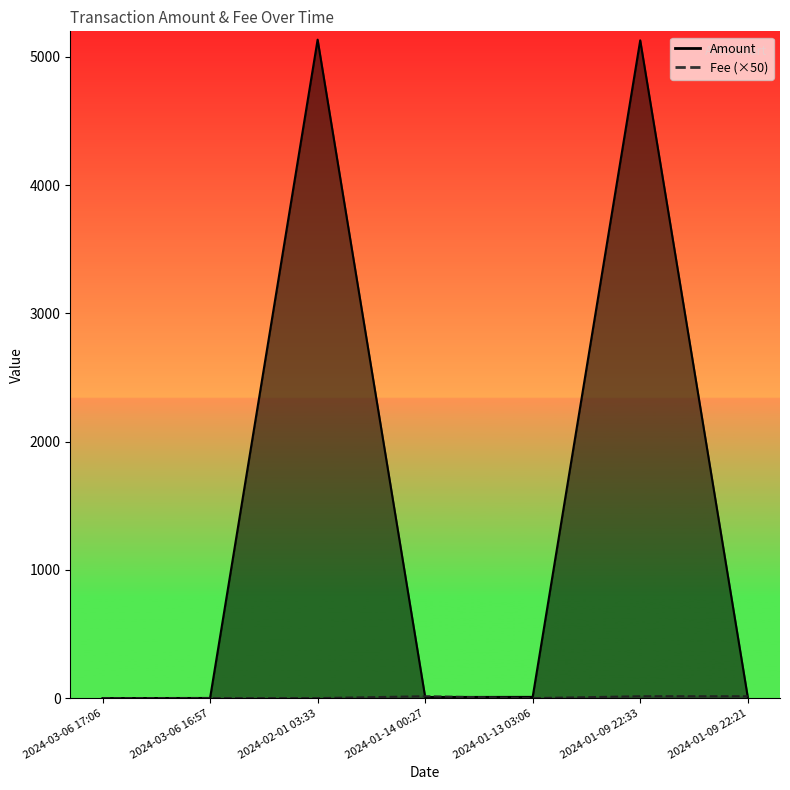

At which category does the chart reach its minimum across all series?

2024-03-06 17:06